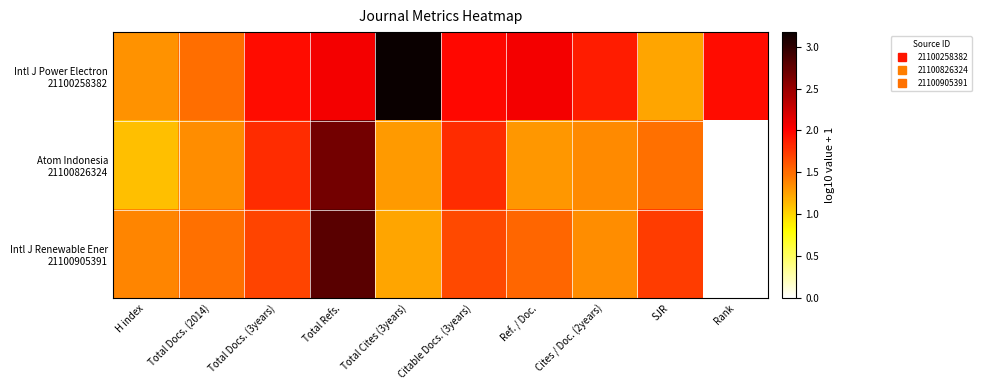

Between Rank and Citable Docs. (3years), which is larger?

Citable Docs. (3years)